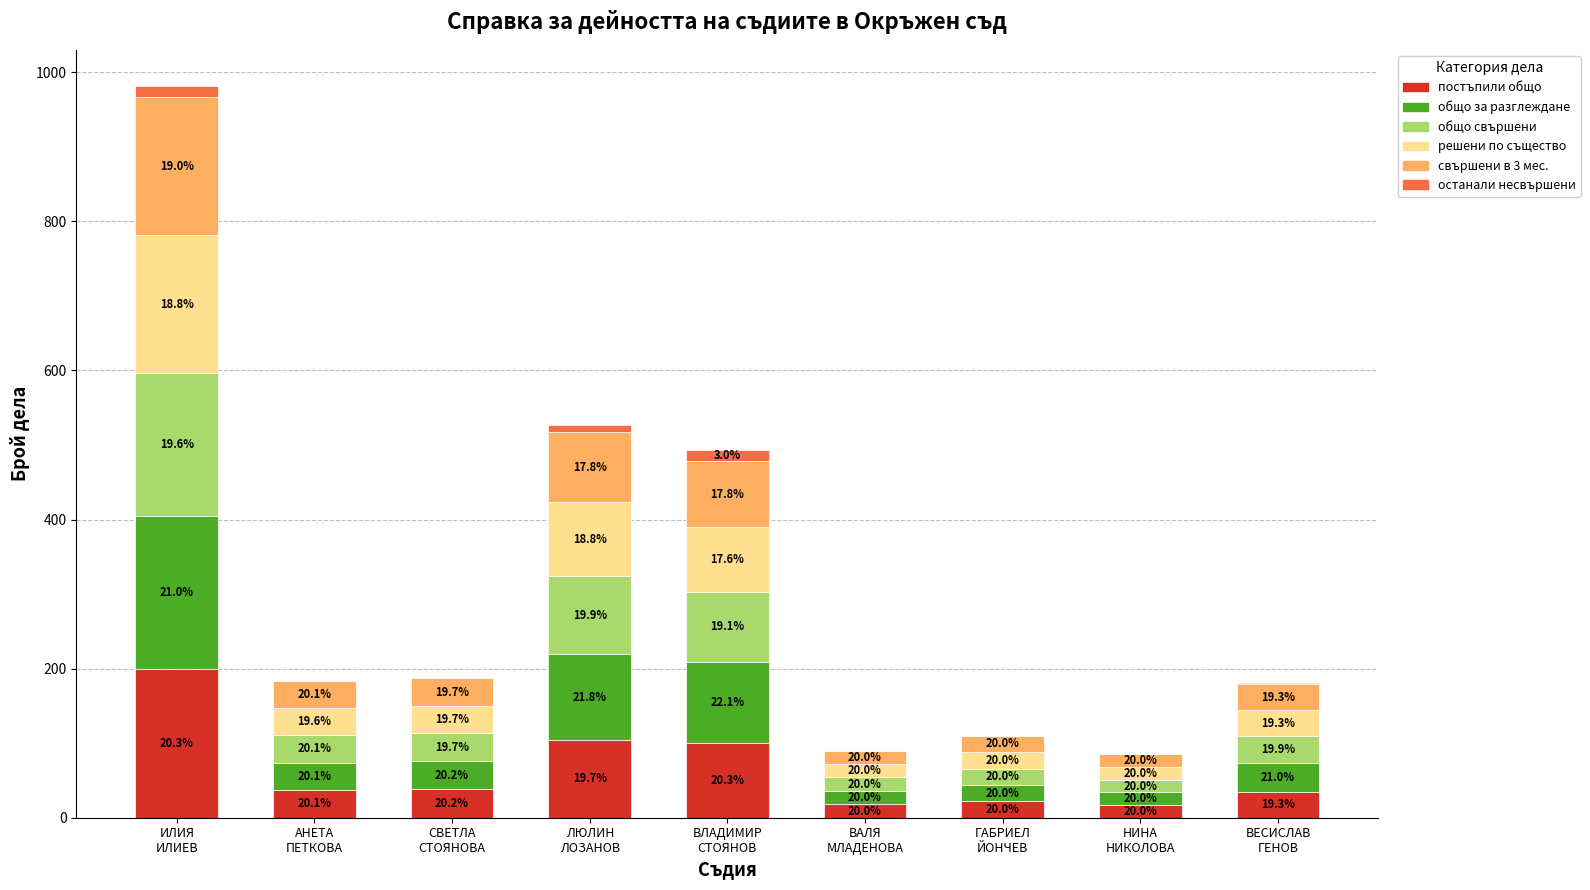

What is the label of the 3rd bar from the left?

СВЕТЛА
СТОЯНОВА